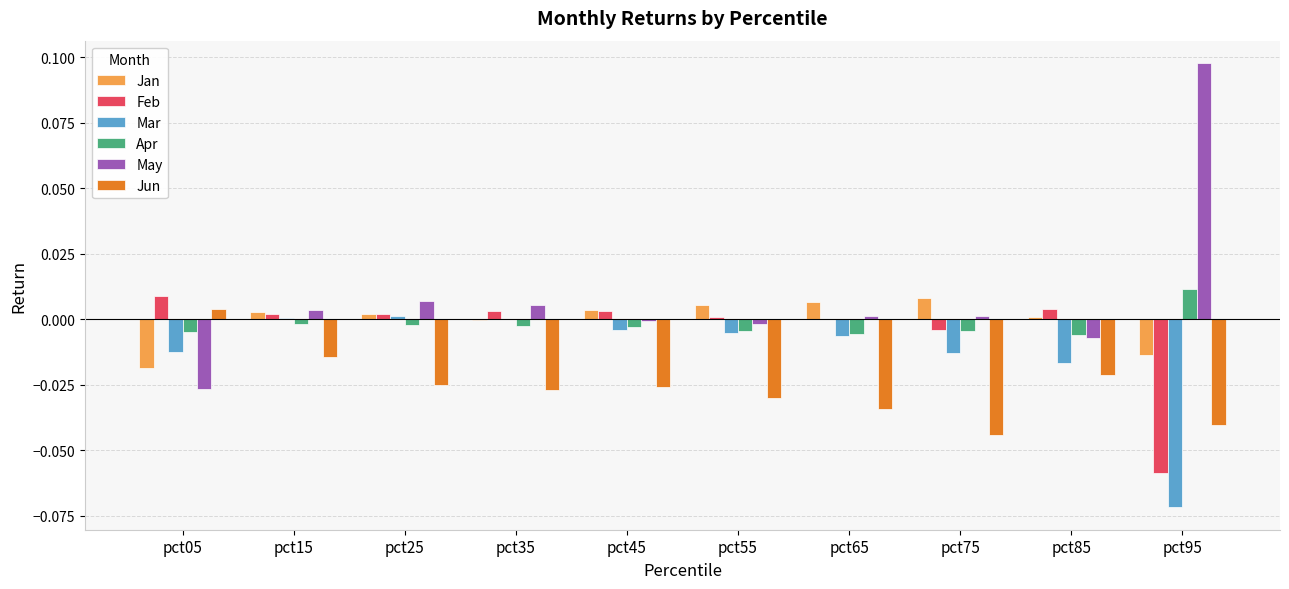

The Mar series shows -0.0 at pct85. True or false?

True